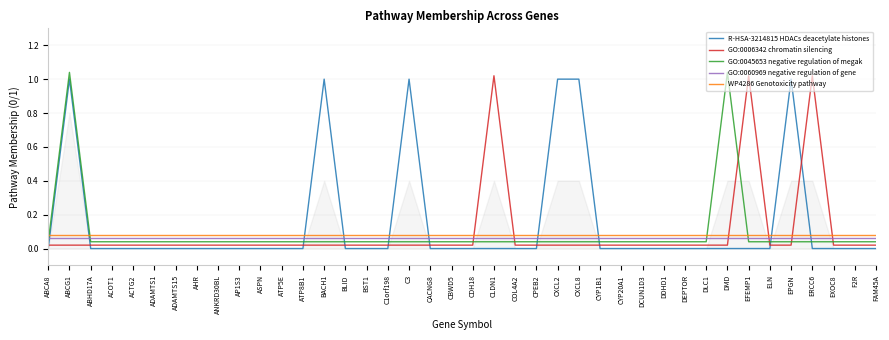

What is the difference between the second highest and minimum values in the R-HSA-3214815 HDACs deacetylate histones series?

1.0